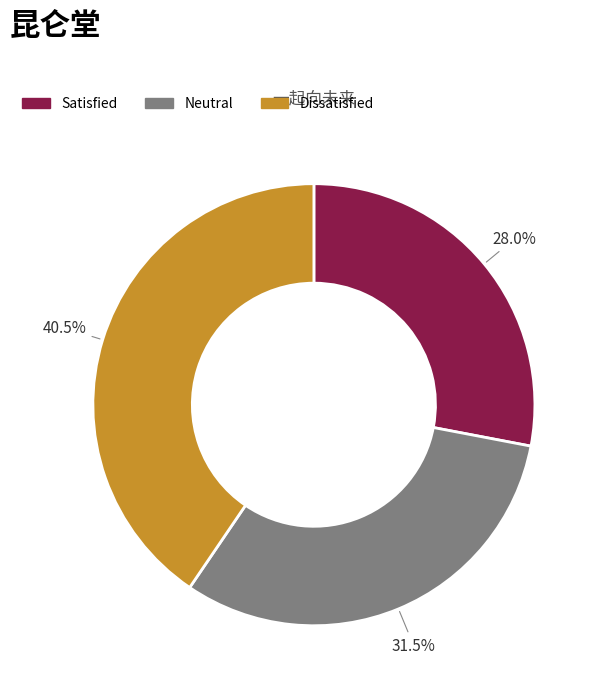

How many segments does this pie chart have?

3